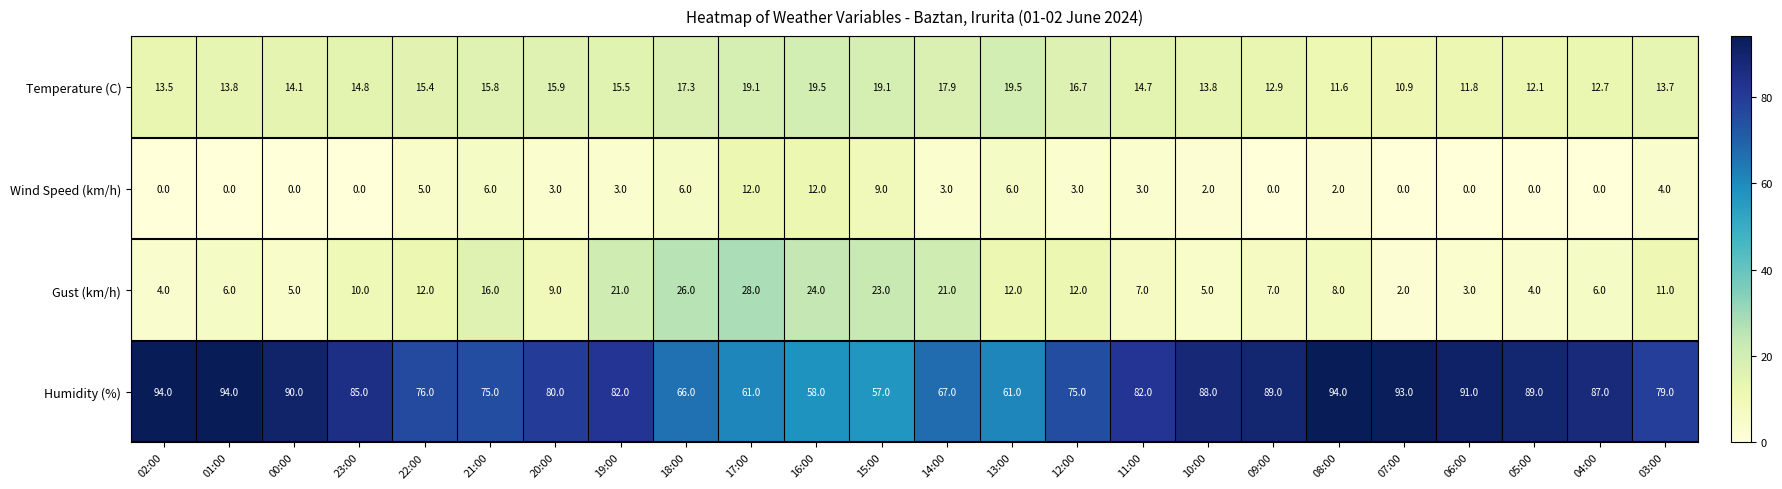

Where does the Humidity (%) series first go above 82?

02:00